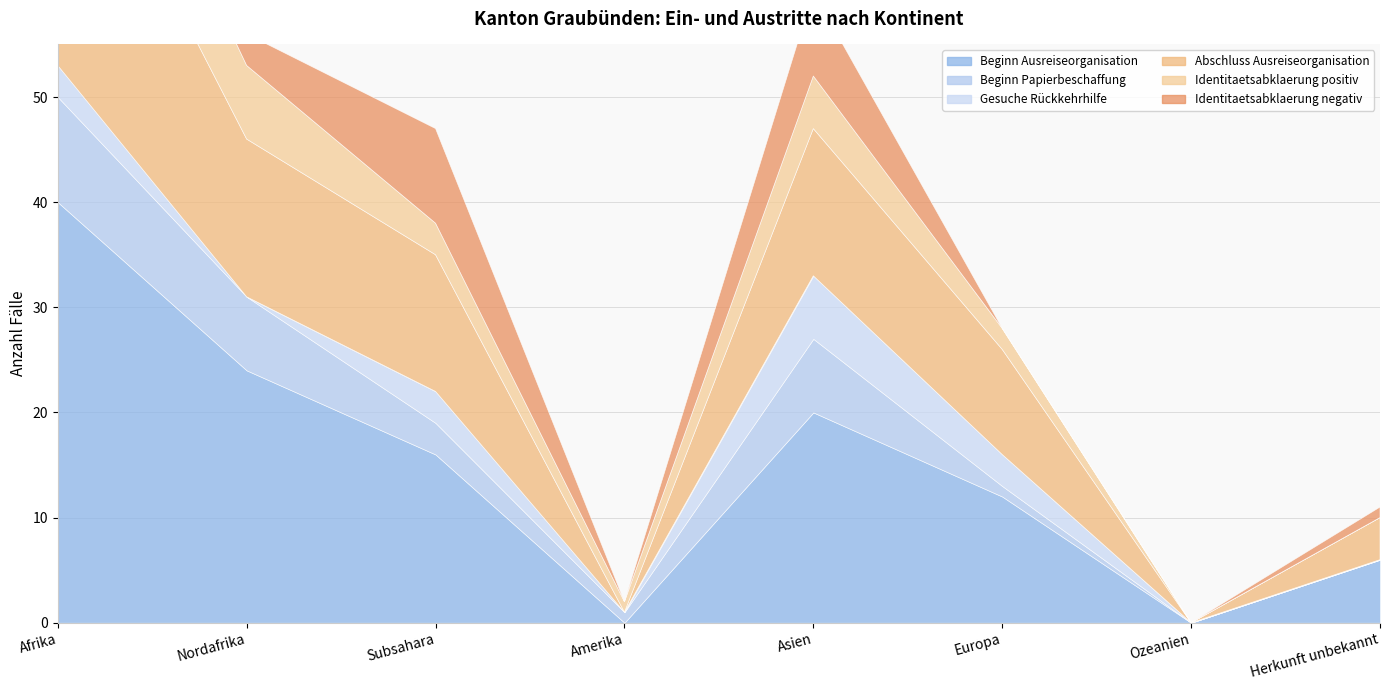

At which label does Gesuche Rückkehrhilfe first exceed 3?

Asien